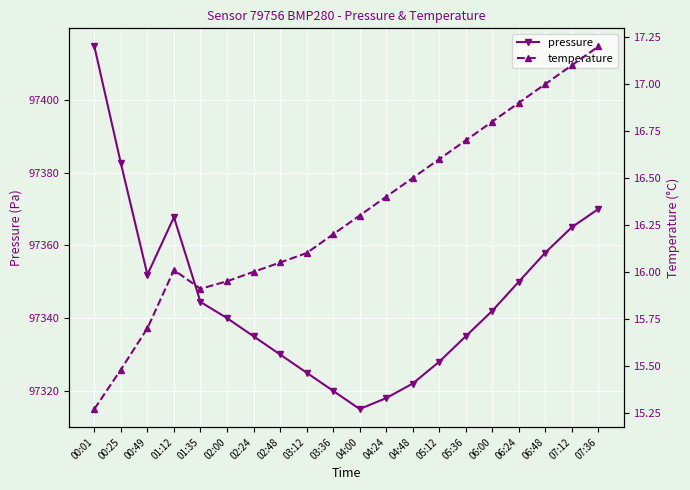

What is the label of the 7th point from the right?

05:12